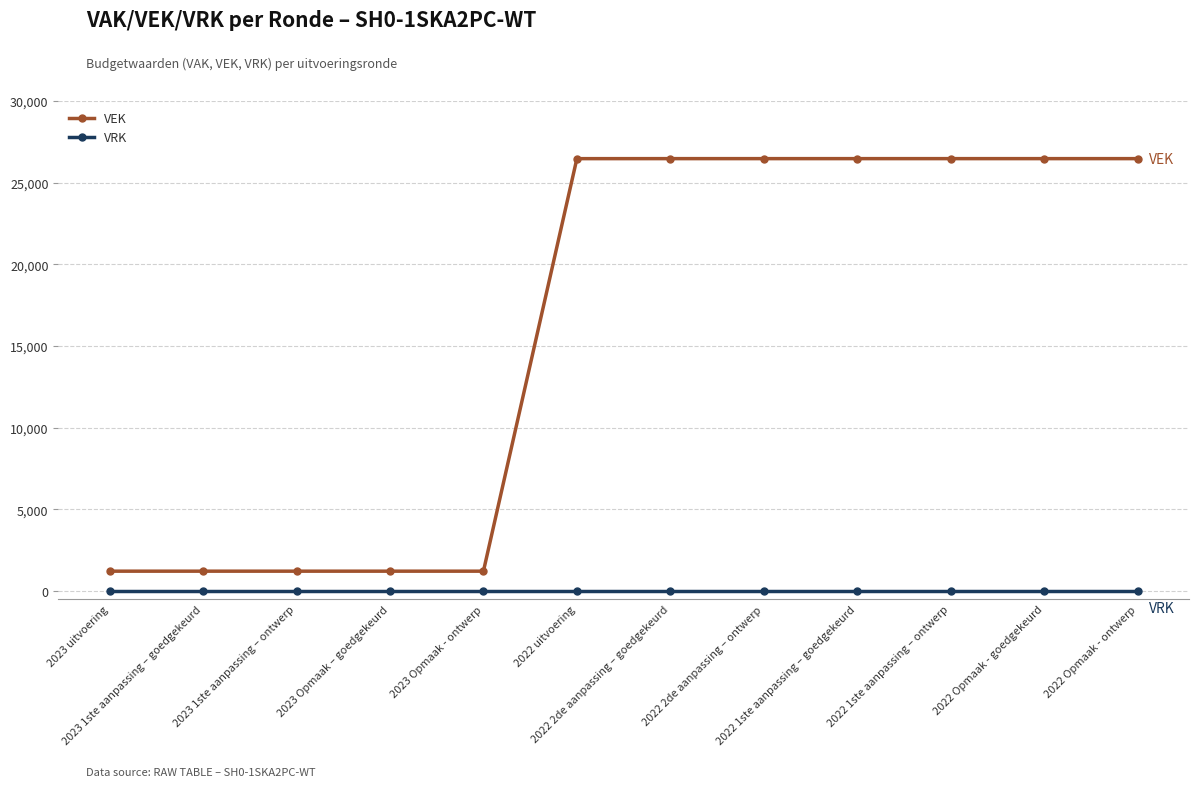

Which series has the largest total across all categories?

VEK